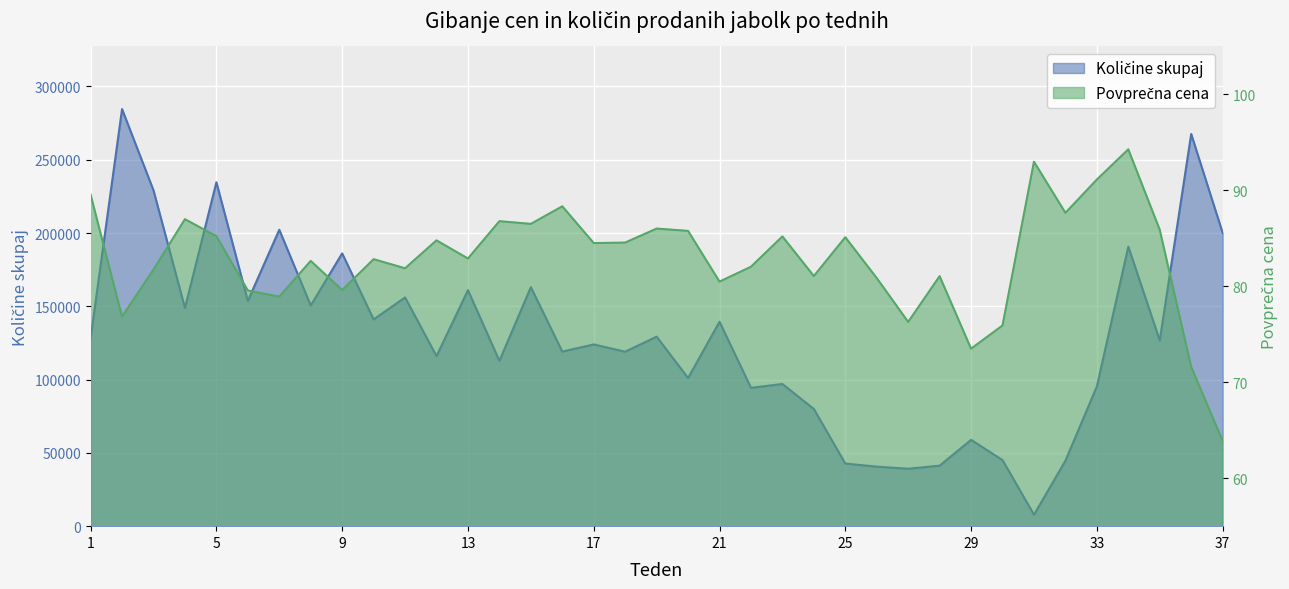

Reading left to right, what are all the values shown in this chart?

Količine skupaj: 1=128265.0	2=284573.0	3=229104.0	4=148872.0	5=234634.0	6=153705.0	7=202237.0	8=150567.0	9=186111.0	10=141077.0	11=156056.0	12=116025.0	13=161021.0	14=112786.0	15=163075.0	16=119121.0	17=124008.0	18=119039.0	19=129318.0	20=101093.0	21=139459.0	22=94404.0	23=96986.0	24=79937.0	25=42738.0	26=40624.0	27=39177.0	28=41292.0	29=58906.0	30=45054.0	31=7841.0	32=44642.0	33=95342.0	34=190691.0	35=126735.0	36=267573.0	37=200111.0
Povprečna cena: 1=89.6	2=76.8	3=81.7	4=87.0	5=85.2	6=79.6	7=78.9	8=82.7	9=79.6	10=82.8	11=81.9	12=84.8	13=82.9	14=86.8	15=86.5	16=88.3	17=84.5	18=84.6	19=86.0	20=85.8	21=80.5	22=82.0	23=85.2	24=81.1	25=85.1	26=80.9	27=76.3	28=81.1	29=73.5	30=75.9	31=93.0	32=87.7	33=91.1	34=94.3	35=85.9	36=71.6	37=63.9